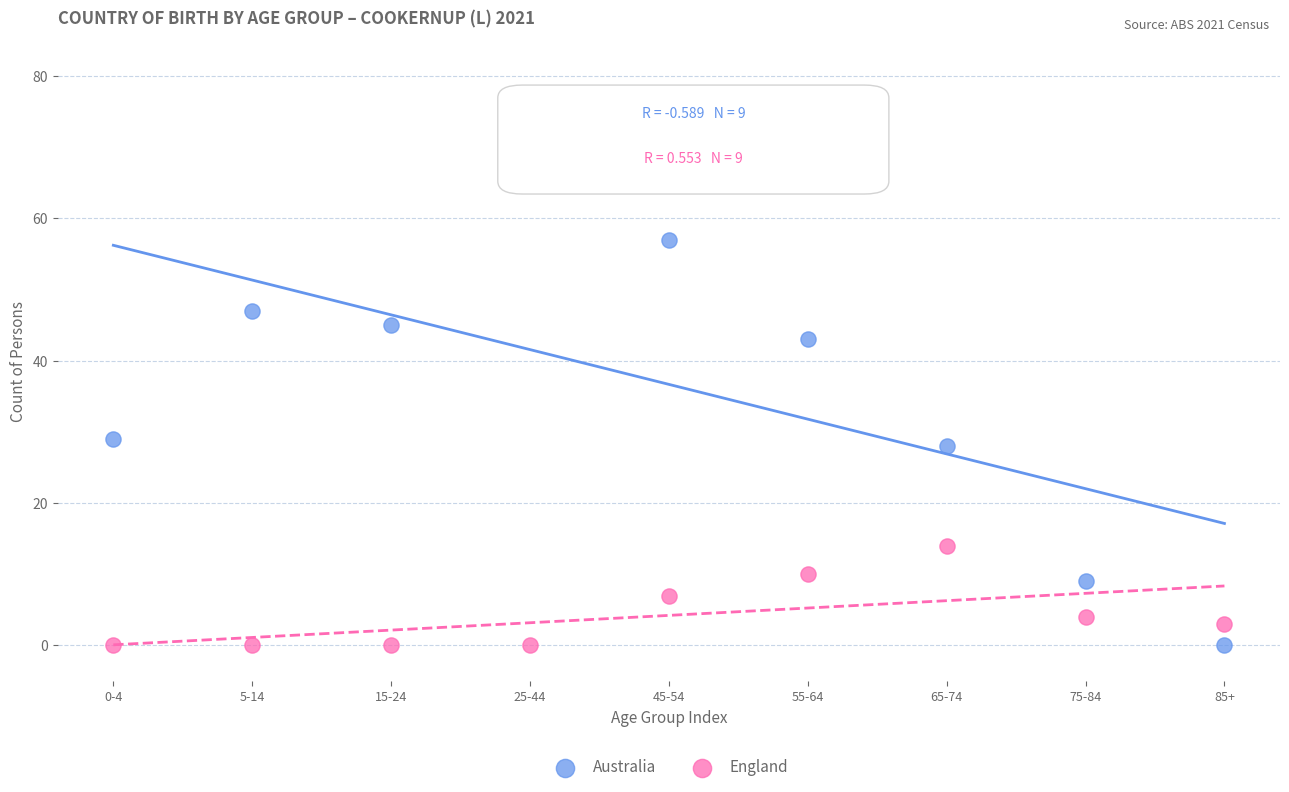

Which series has the widest spread of Y values?

Australia